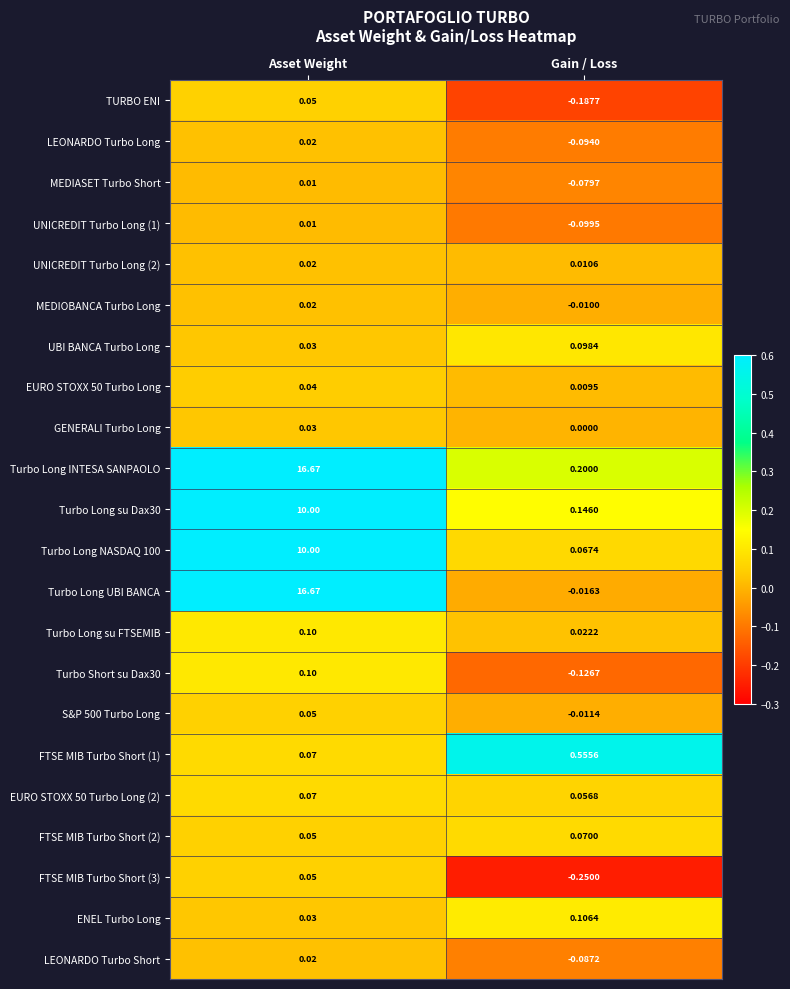

Which series has the widest spread of values?

Turbo Long UBI BANCA